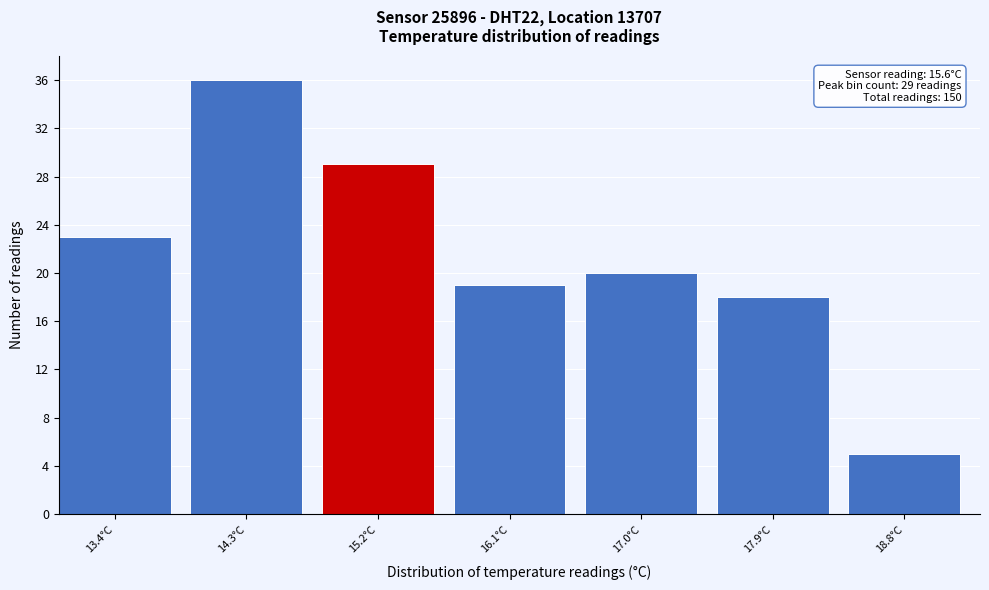

Reading left to right, extract all data points from this chart.

23	36	29	19	20	18	5